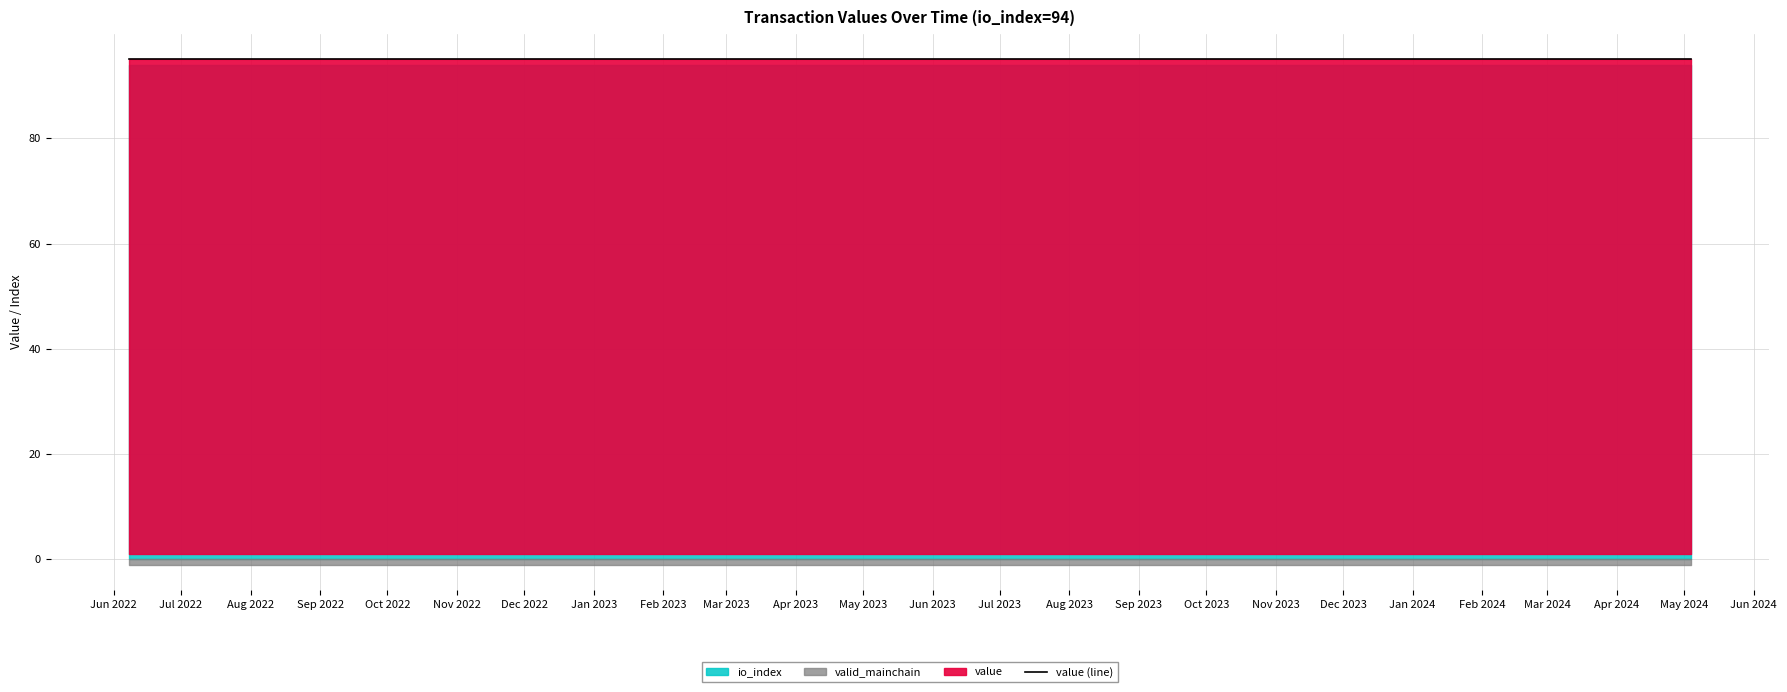

Is it true that valid_mainchain equals 1.3 at 8?

False